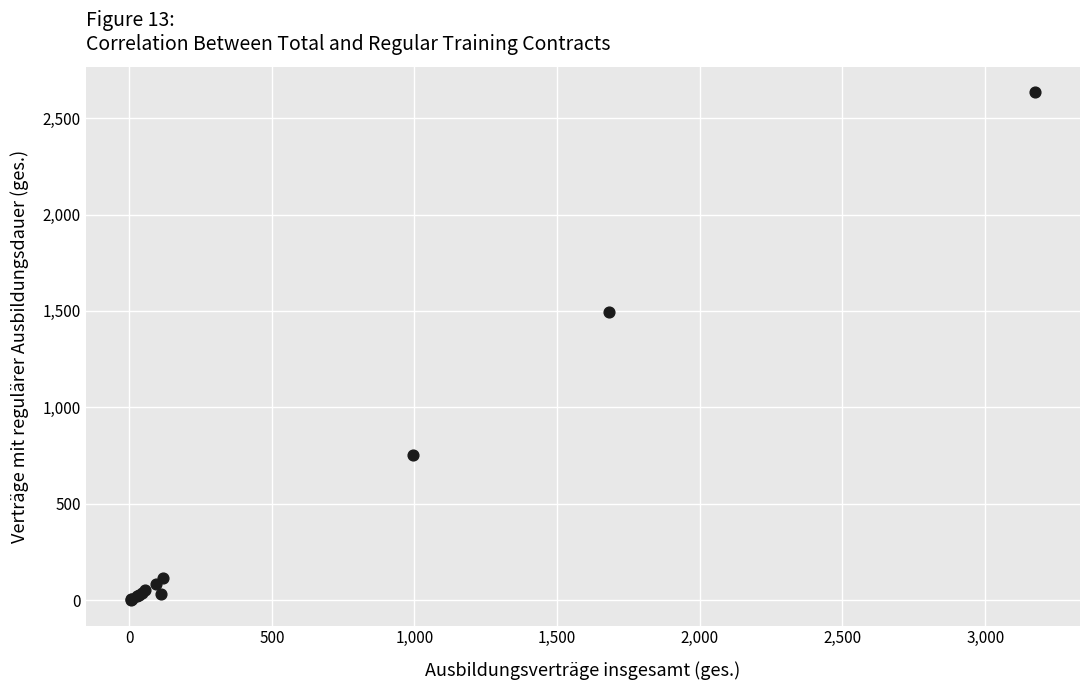

What Y value in the scatter plot is closest to 1317?

1497